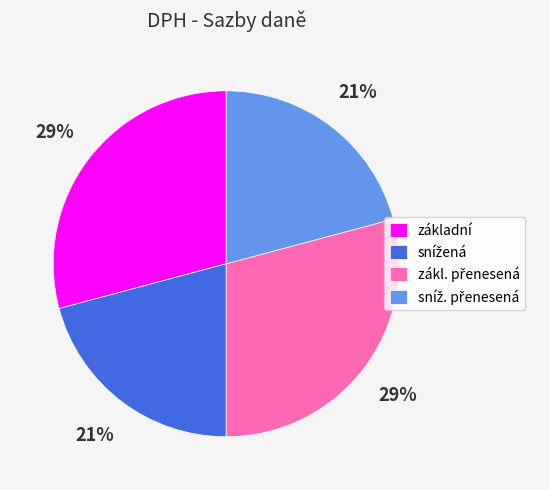

To the nearest percent, what is the difference between the largest and smallest slice percentages?

8%